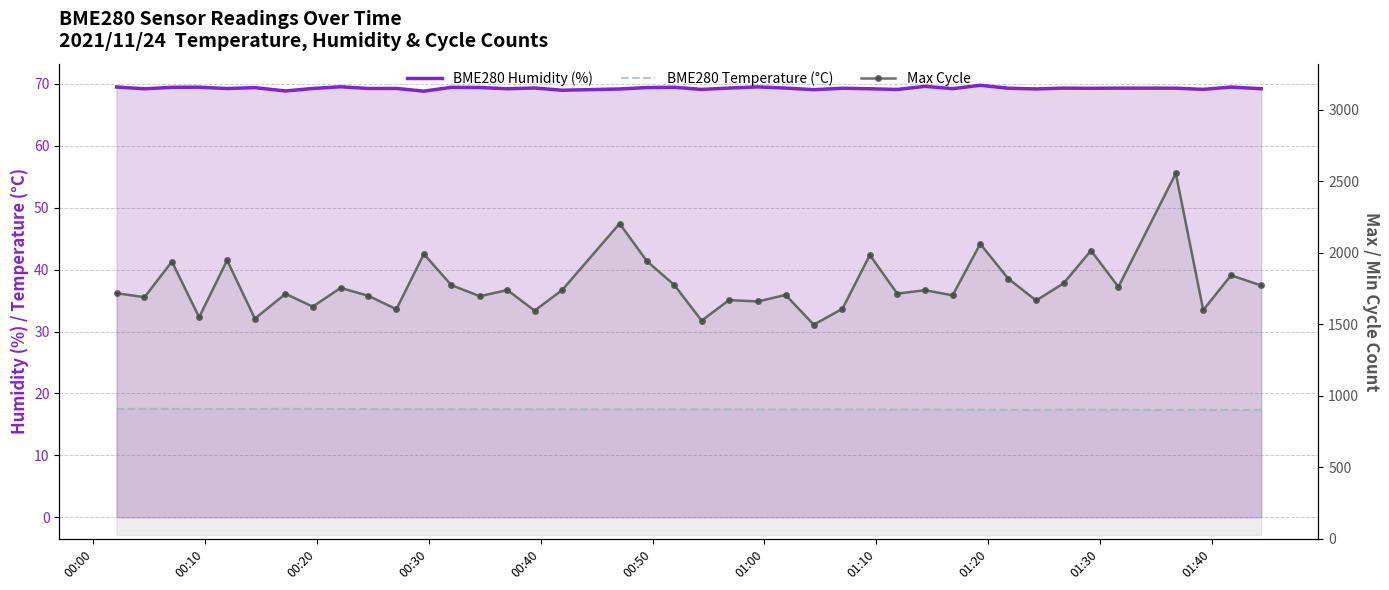

What is the difference between the second highest and minimum values in the BME280 Humidity (%) series?

0.8